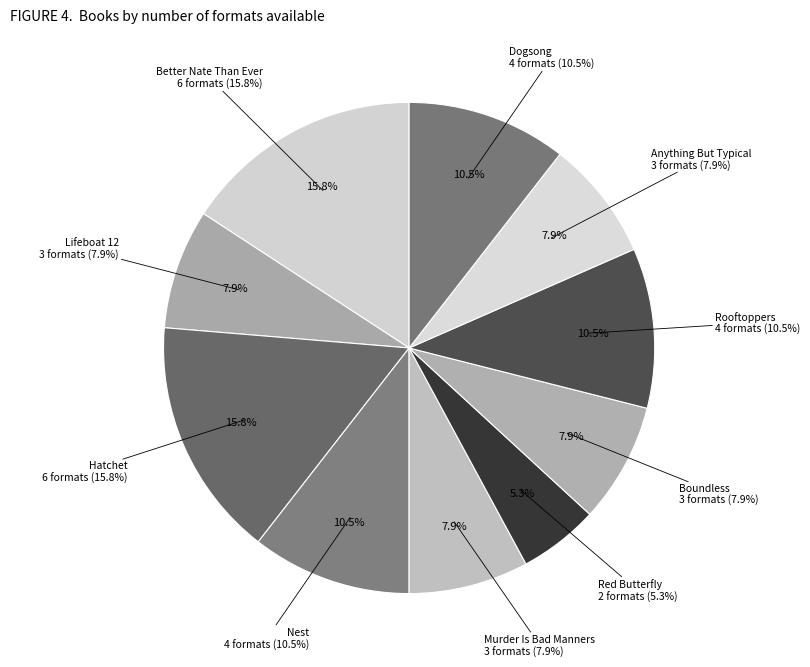

To the nearest percent, what portion does Hatchet represent?

16%